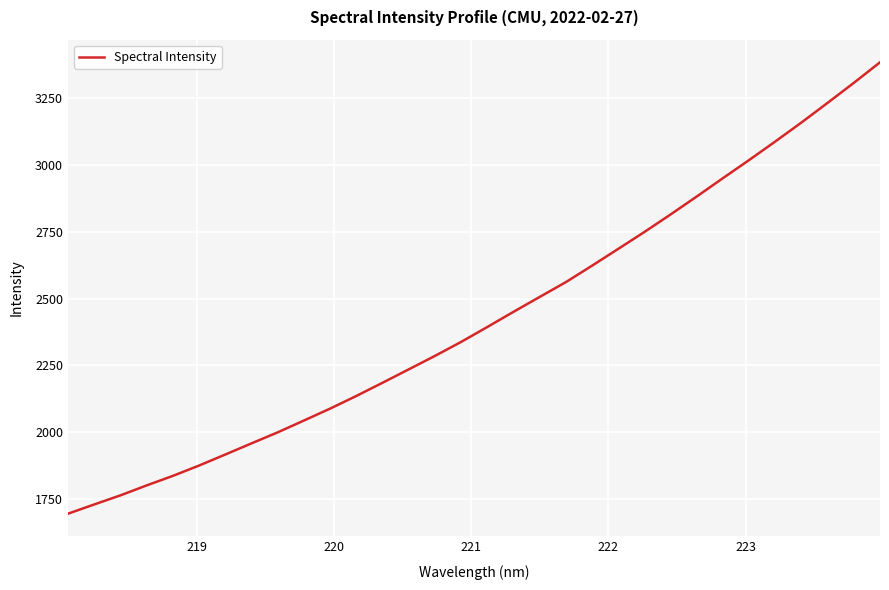

What is the maximum value shown in the chart?

3384.2